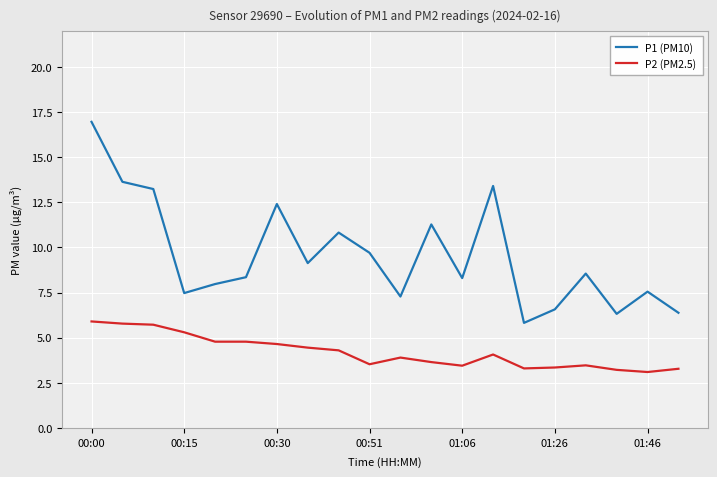

Which series has the largest total across all categories?

P1 (PM10)